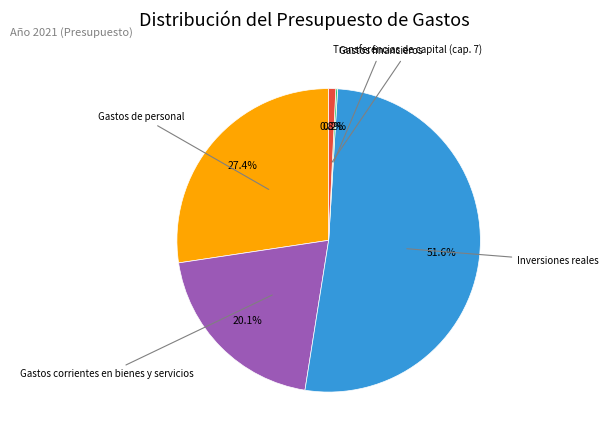

Is there any slice that represents more than half of the pie?

Yes